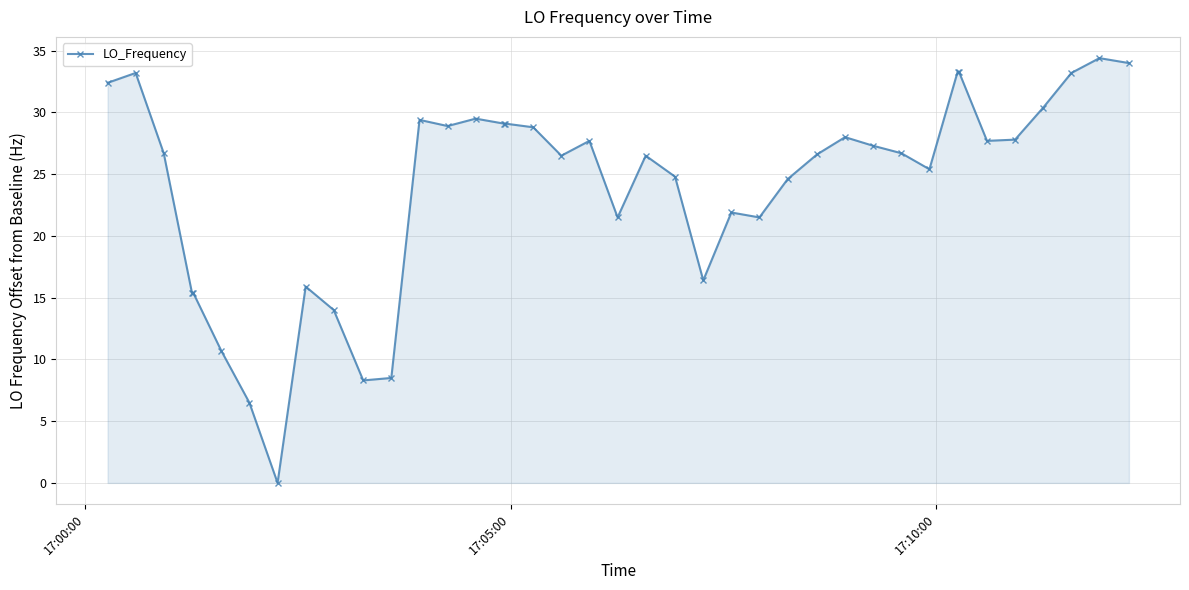

True or false: the data has more than 1 interior local peaks.

True